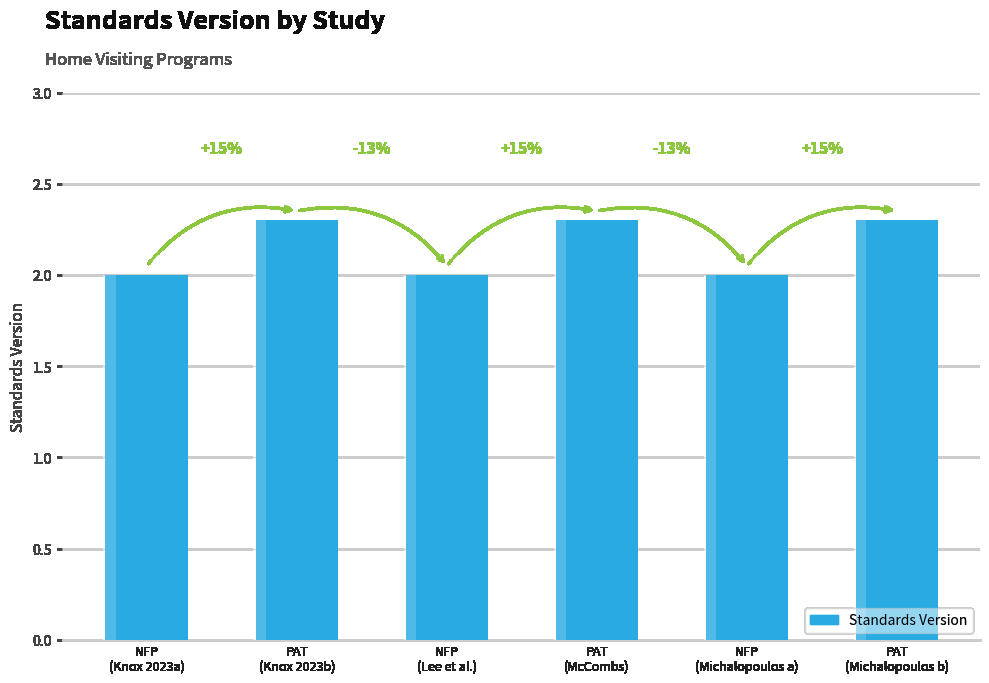

Count the number of categories in the chart.

6